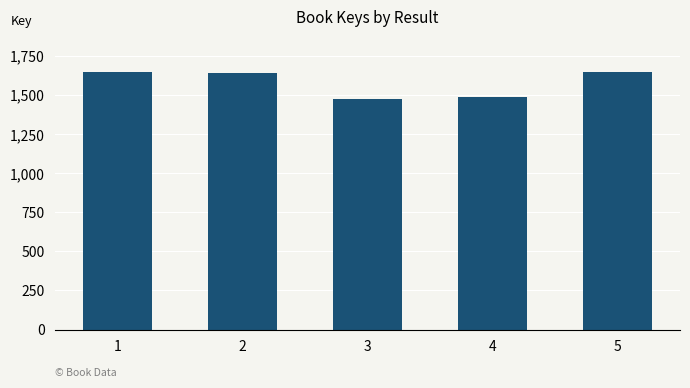

Are the bars horizontal?

No